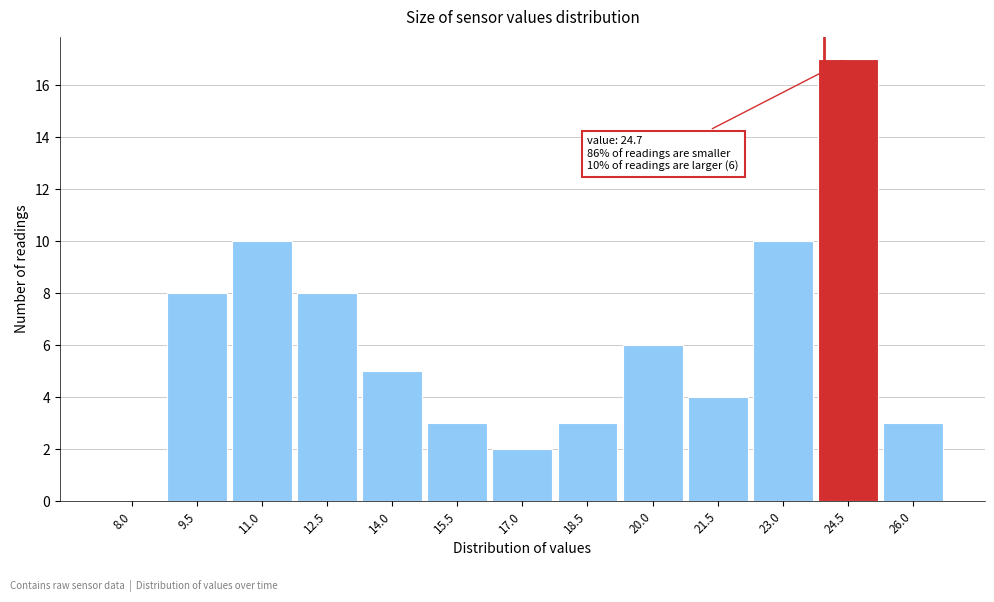

Reading left to right, list all the values displayed in this chart.

8.0=0	9.5=8	11.0=10	12.5=8	14.0=5	15.5=3	17.0=2	18.5=3	20.0=6	21.5=4	23.0=10	24.5=17	26.0=3